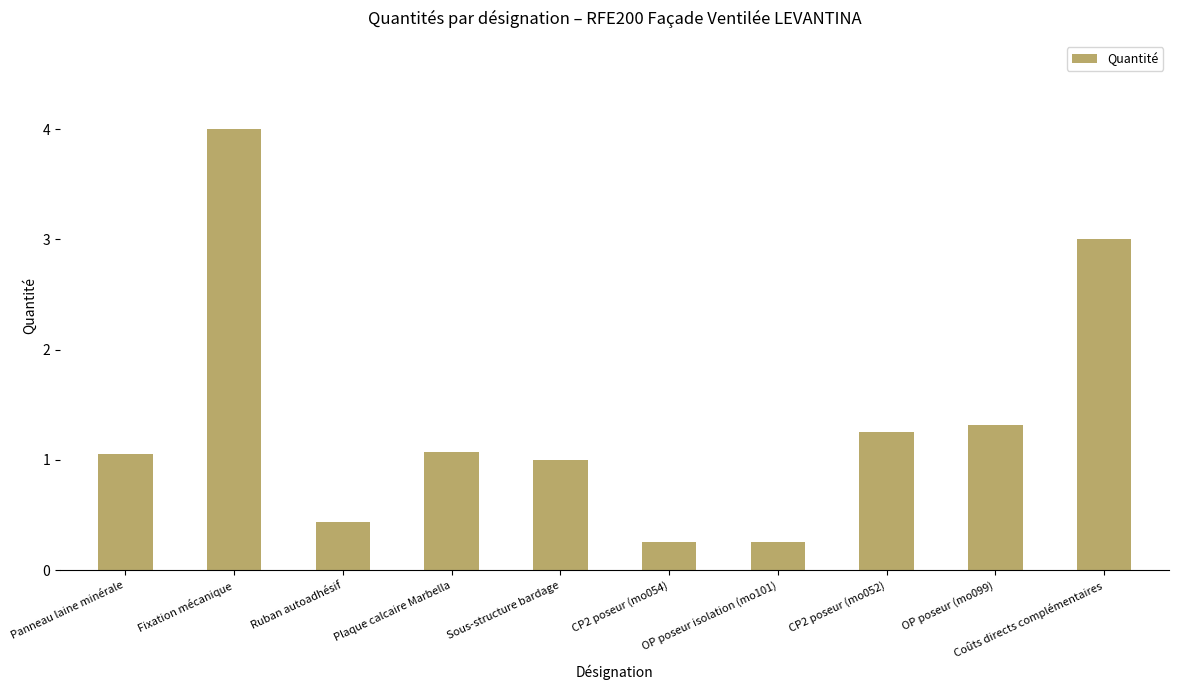

What is the smallest value displayed?

0.3